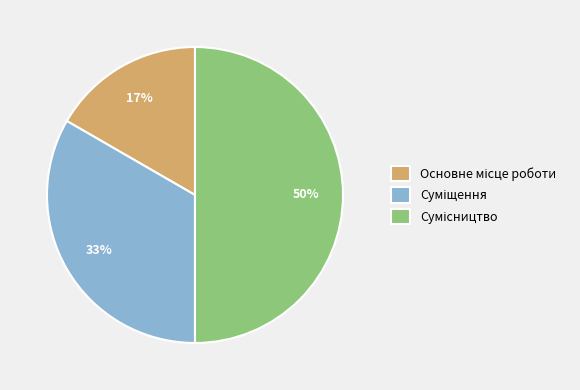

How many segments does this pie chart have?

3